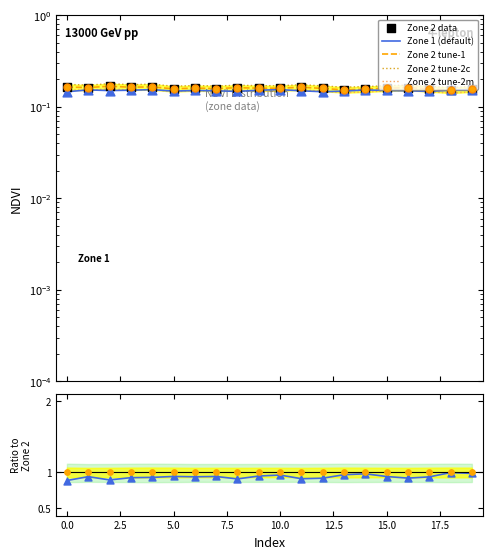

At which category is the sum across all series the highest?

19